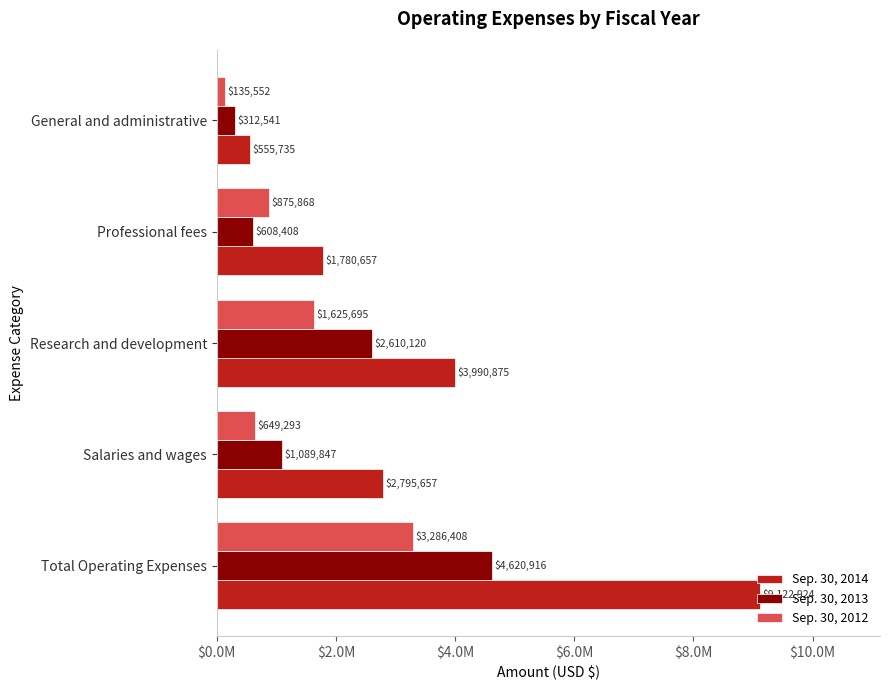

What is the average value of the Sep. 30, 2014 series?

3649170